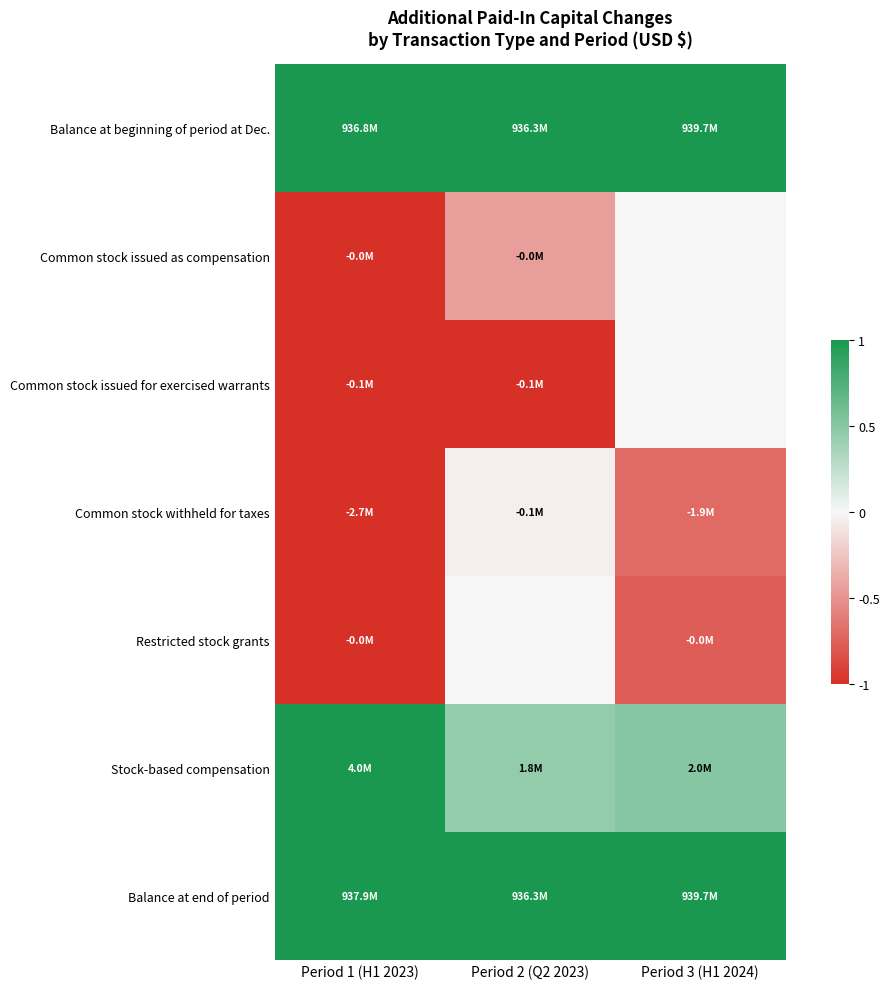

At which category is the sum across all series the highest?

Period 3 (H1 2024)